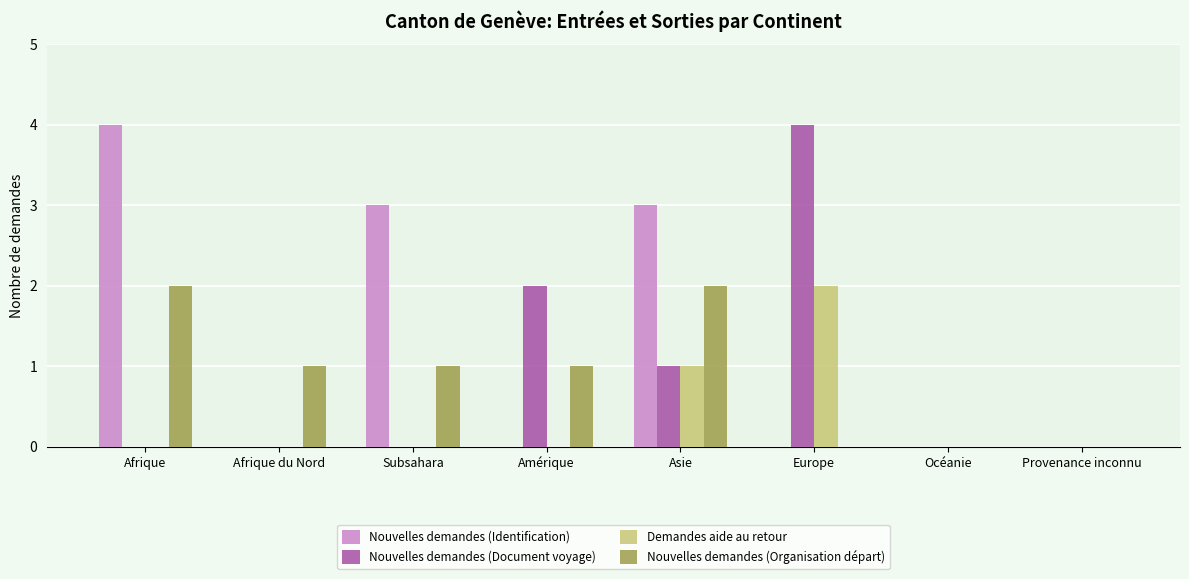

The value of Nouvelles demandes (Organisation départ) at Afrique is 2. True or false?

True